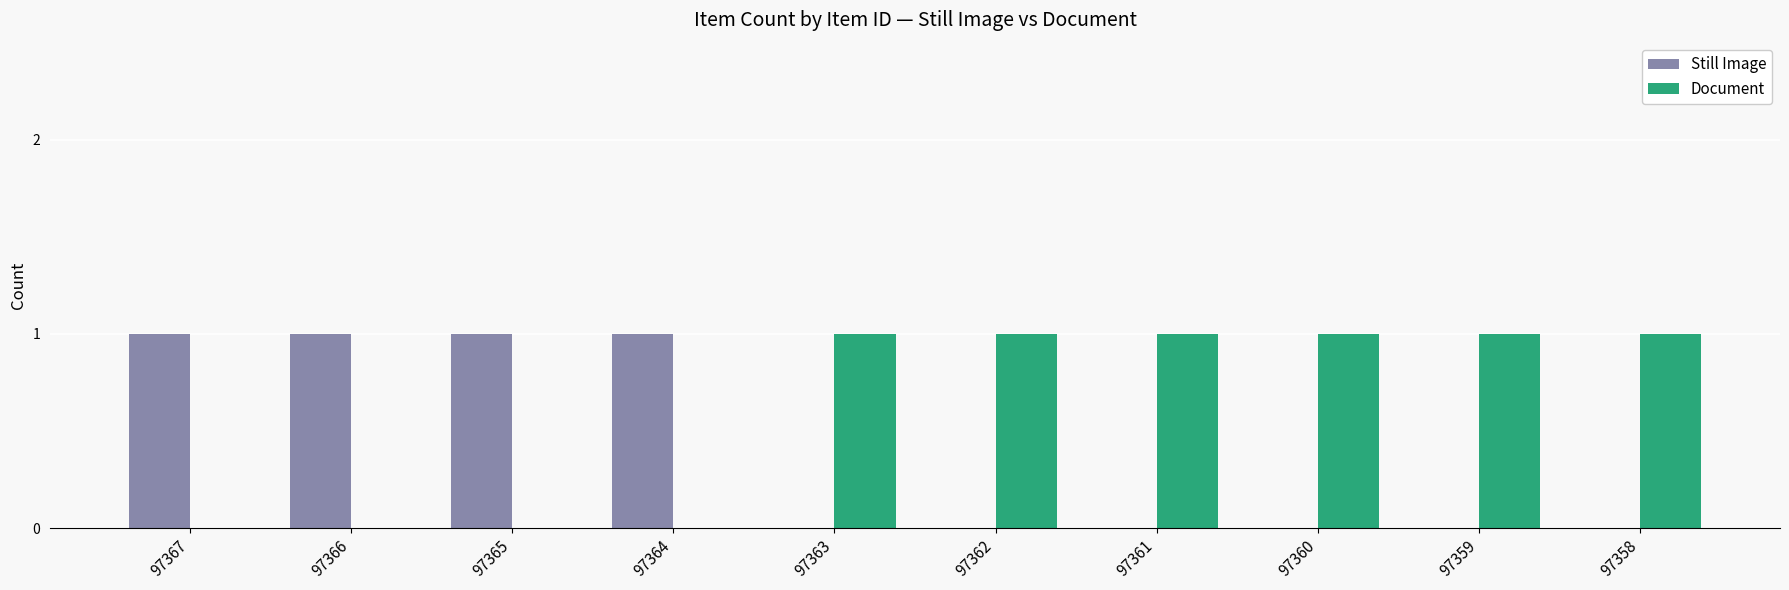

What is the sum of all Document values?

6